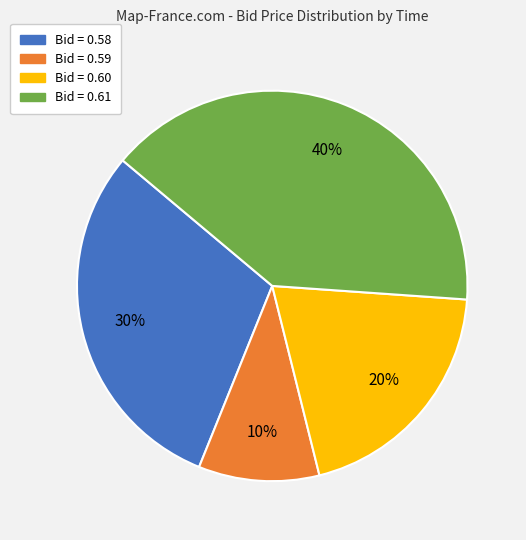

To the nearest percent, what is the average slice percentage?

25%